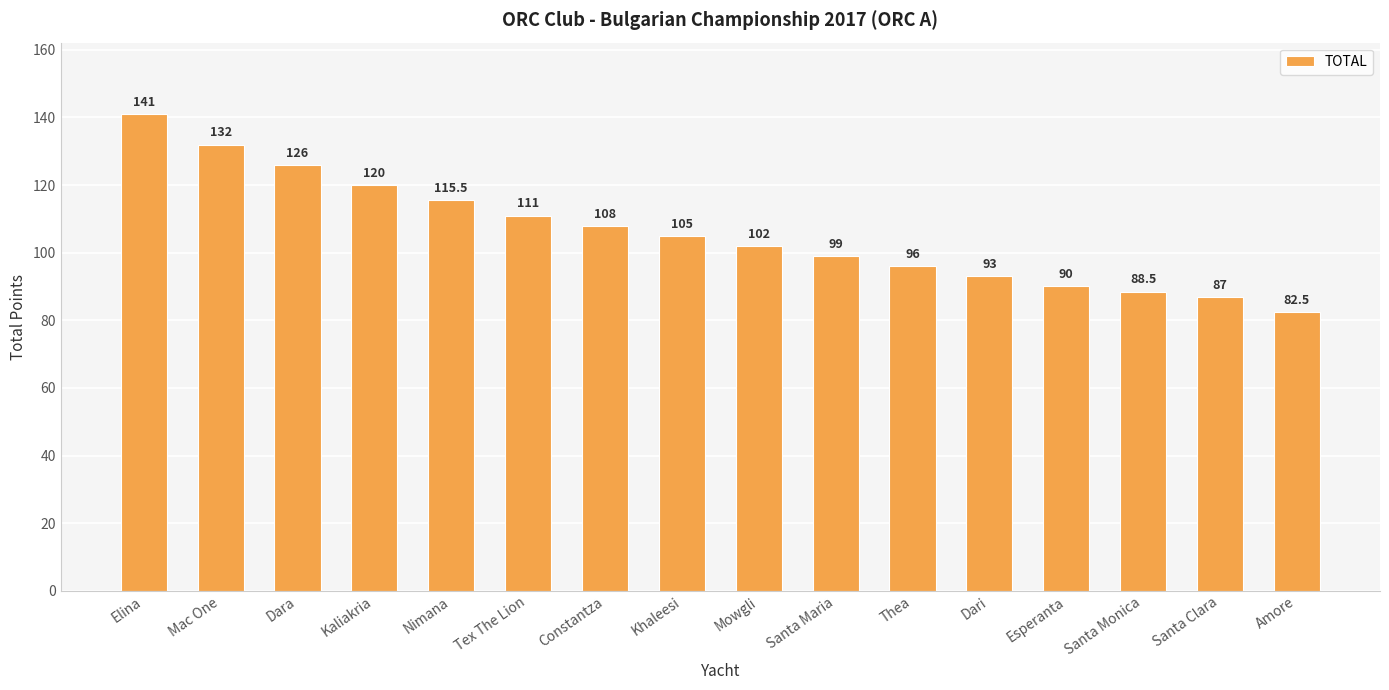

Count the number of data series in this chart.

1